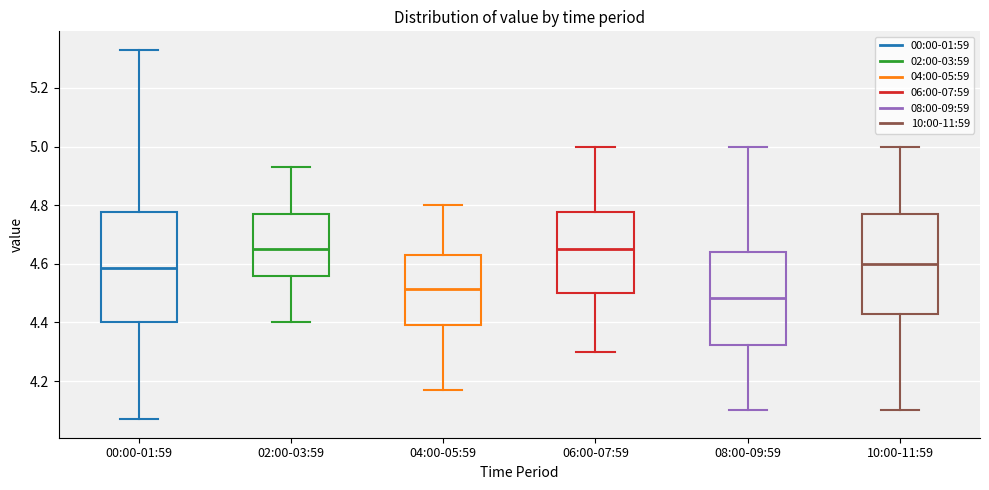

Comparing the boxes themselves (not the whiskers), which one is the tallest?

00:00-01:59